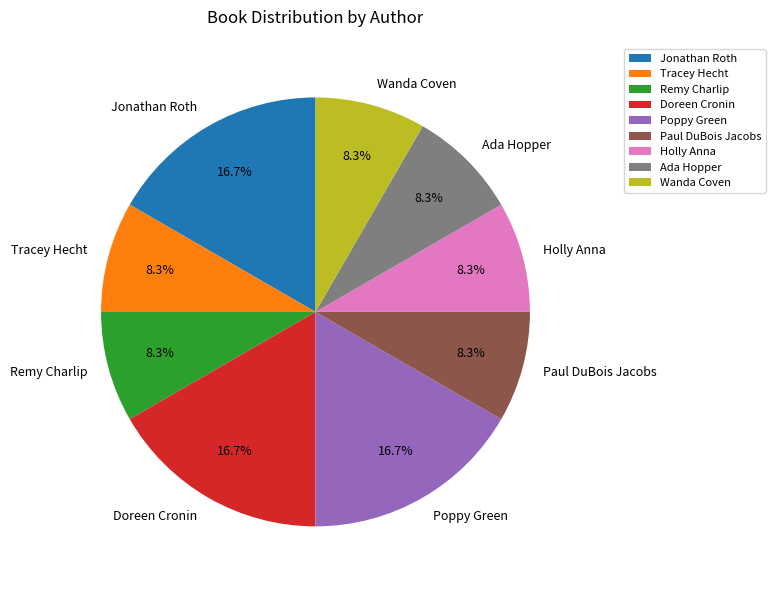

To the nearest percent, what percentage of the pie is Paul DuBois Jacobs?

8%